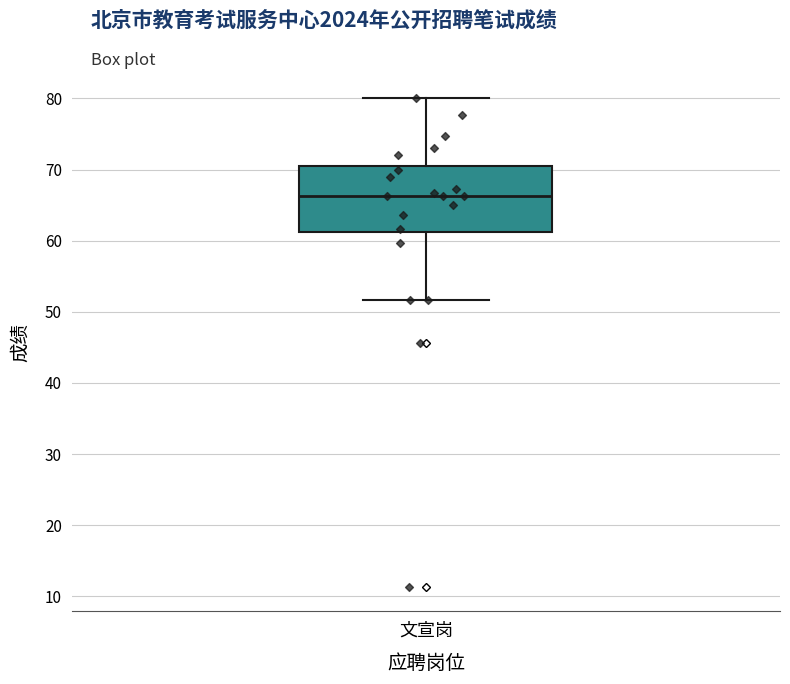

Read this box plot against the y-axis: the position of the median line, the range covered by the box, and the ends of both whiskers. The values are not printed on the chart, so give them approximately, as read against the axis.

median 66, box 61 to 71, whiskers 52 to 80